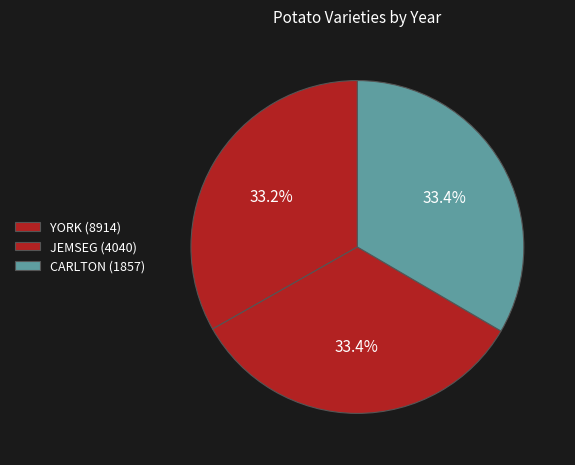

Is the sum of YORK (8914) and JEMSEG (4040) greater than half?

Yes